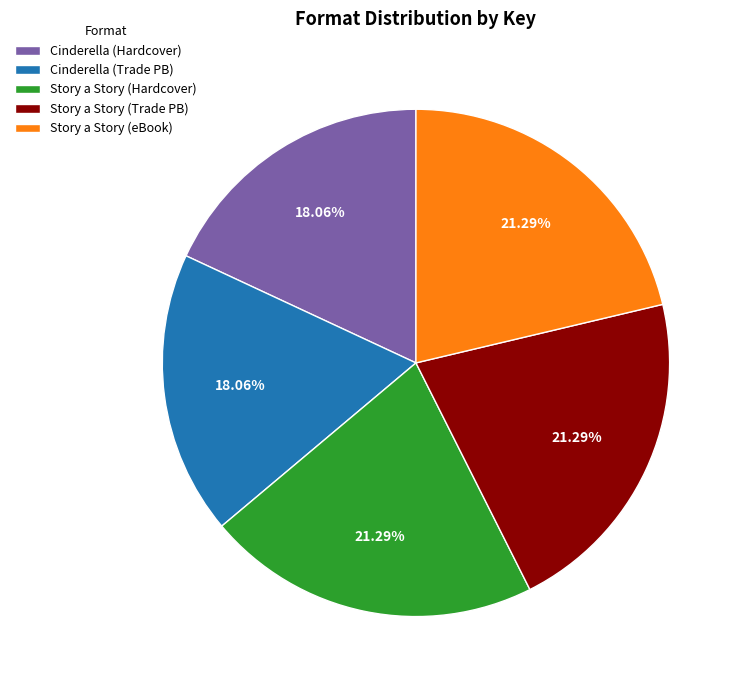

What is the ratio of the value at Story a Story (Hardcover) to the value at Story a Story (Trade PB)?

1.0